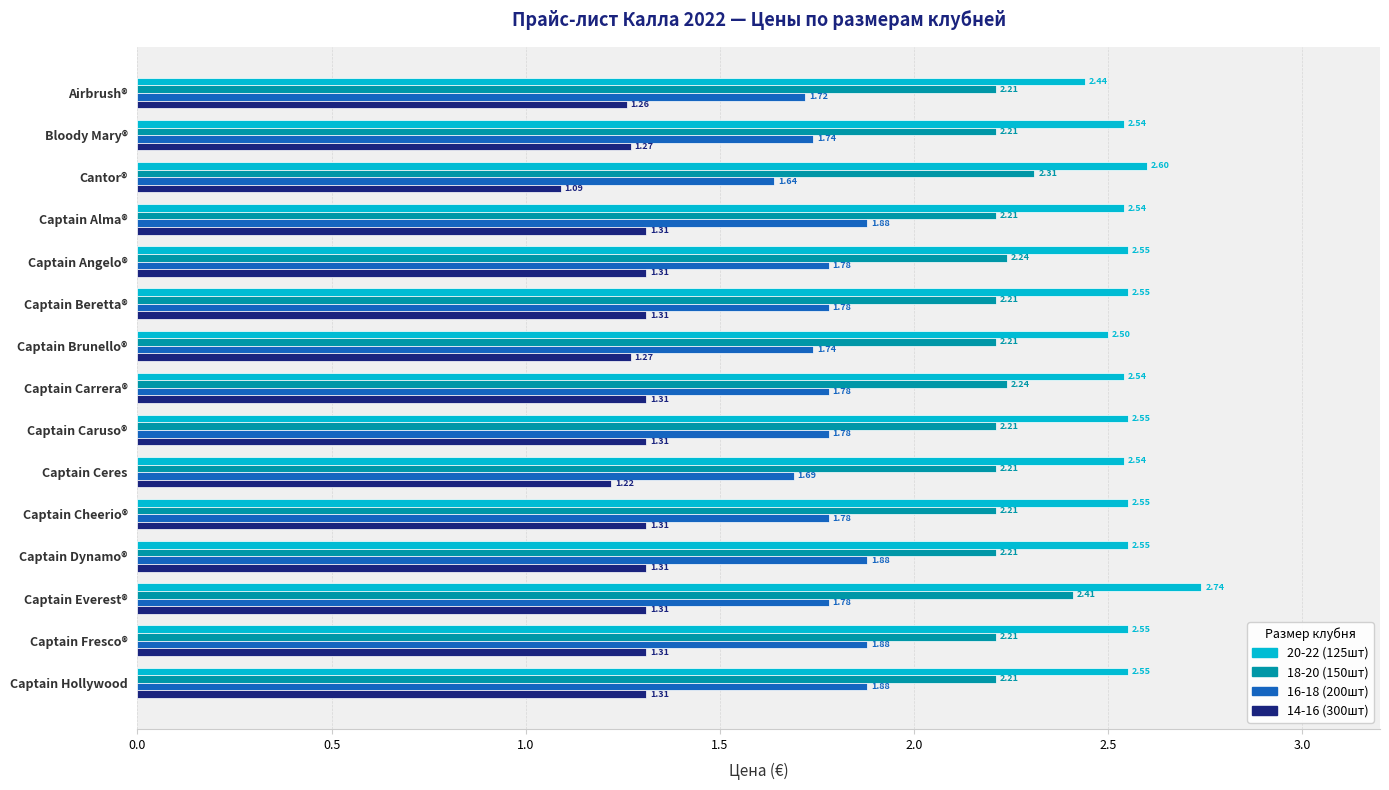

How many data points does each series have?

15